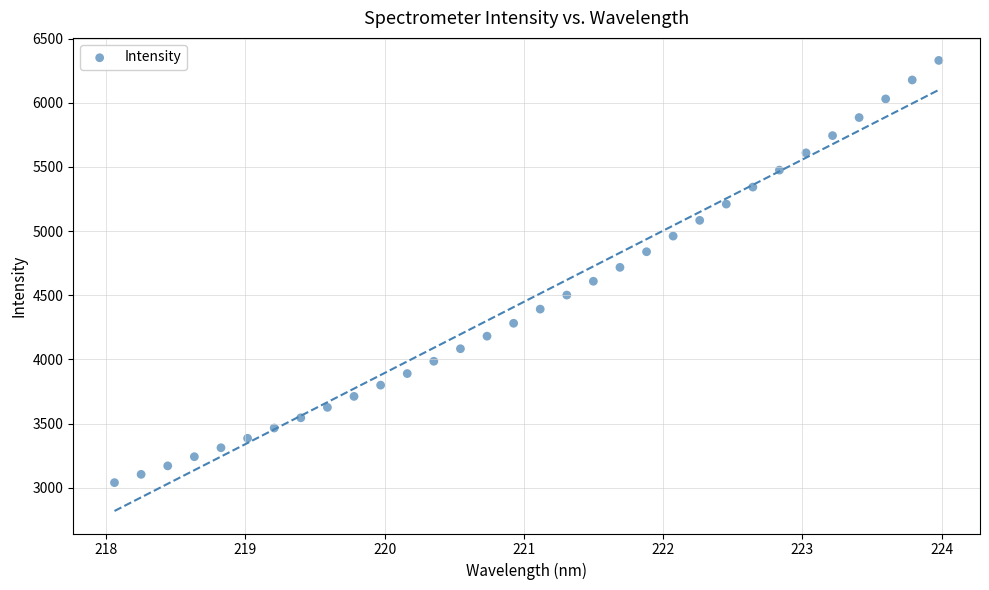

What is the range of X values (max minus min)?

5.9